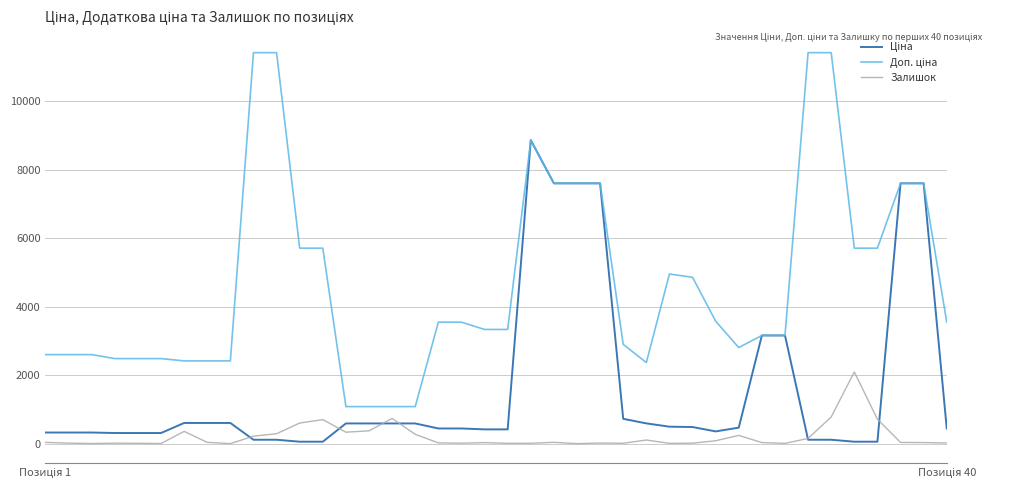

At which category is the sum across all series the highest?

21